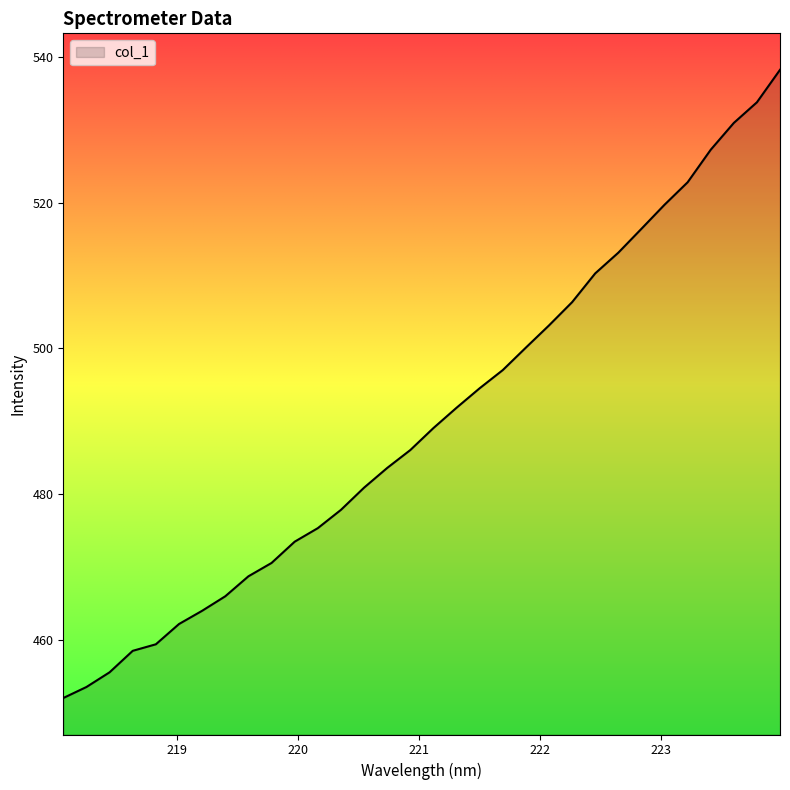

What is the difference between the maximum and minimum values?

86.1